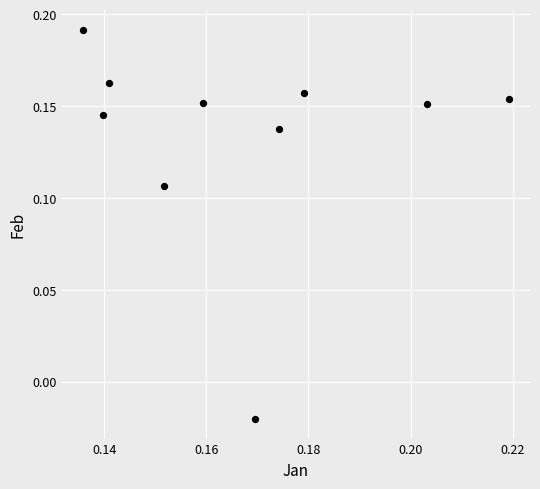

How many data points are displayed?

10